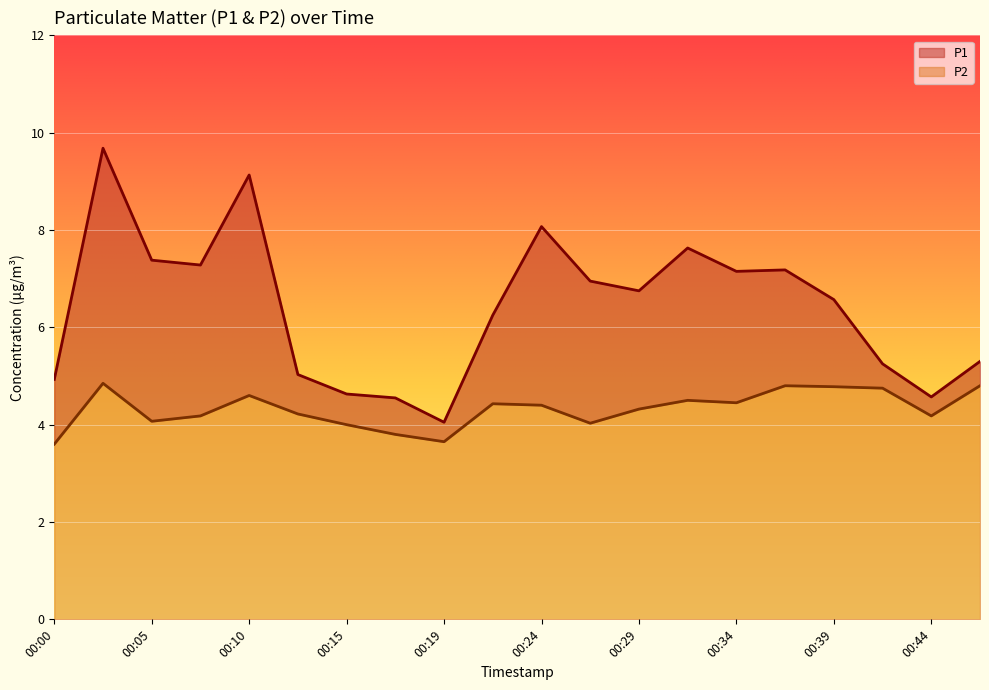

Reading left to right, extract all data points from this chart.

P1: 00:00=4.9	00:02=9.7	00:05=7.4	00:07=7.3	00:10=9.1	00:12=5.0	00:15=4.6	00:17=4.5	00:19=4.0	00:22=6.2	00:24=8.1	00:27=7.0	00:29=6.8	00:31=7.6	00:34=7.2	00:36=7.2	00:39=6.6	00:41=5.2	00:44=4.6	00:46=5.3
P2: 00:00=3.6	00:02=4.8	00:05=4.1	00:07=4.2	00:10=4.6	00:12=4.2	00:15=4.0	00:17=3.8	00:19=3.6	00:22=4.4	00:24=4.4	00:27=4.0	00:29=4.3	00:31=4.5	00:34=4.5	00:36=4.8	00:39=4.8	00:41=4.8	00:44=4.2	00:46=4.8